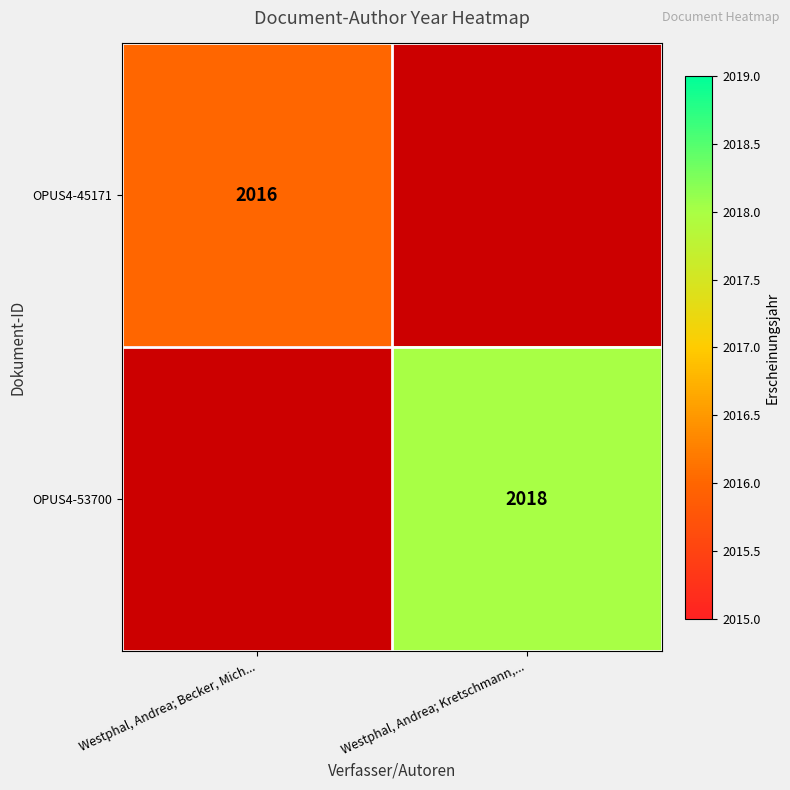

Is it true that OPUS4-53700 equals 2018 at Westphal, Andrea; Kretschmann,...?

True